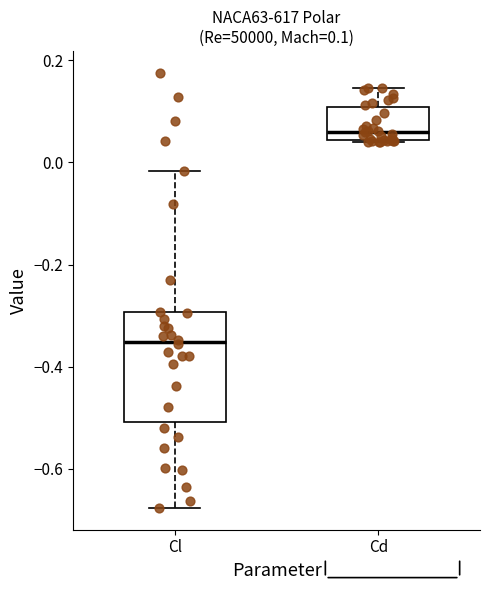

Which box has the lowest median line?

Cl